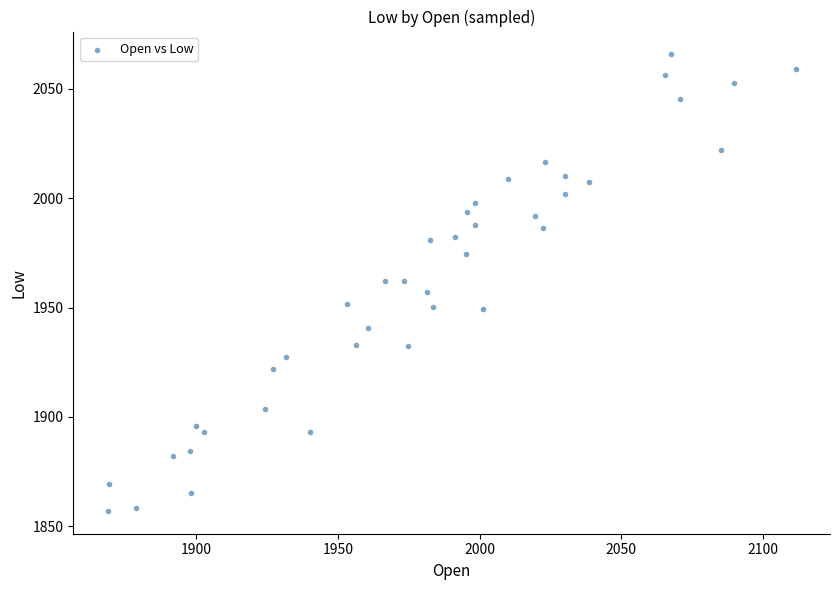

What is the range of Y values (max minus min)?

208.9